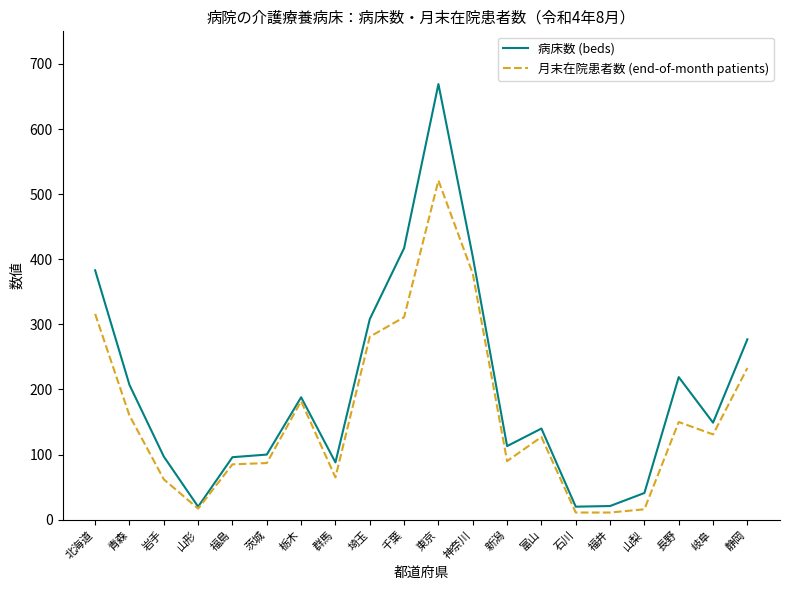

Where is 病床数 (beds) nearest to the value 344?

埼玉